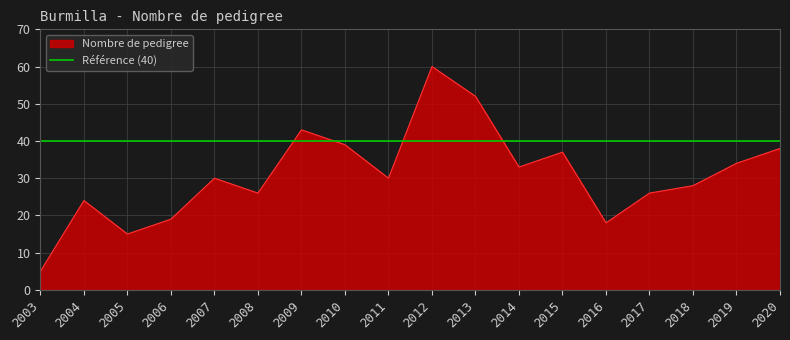

True or false: the data shows 34 at 2019.

True